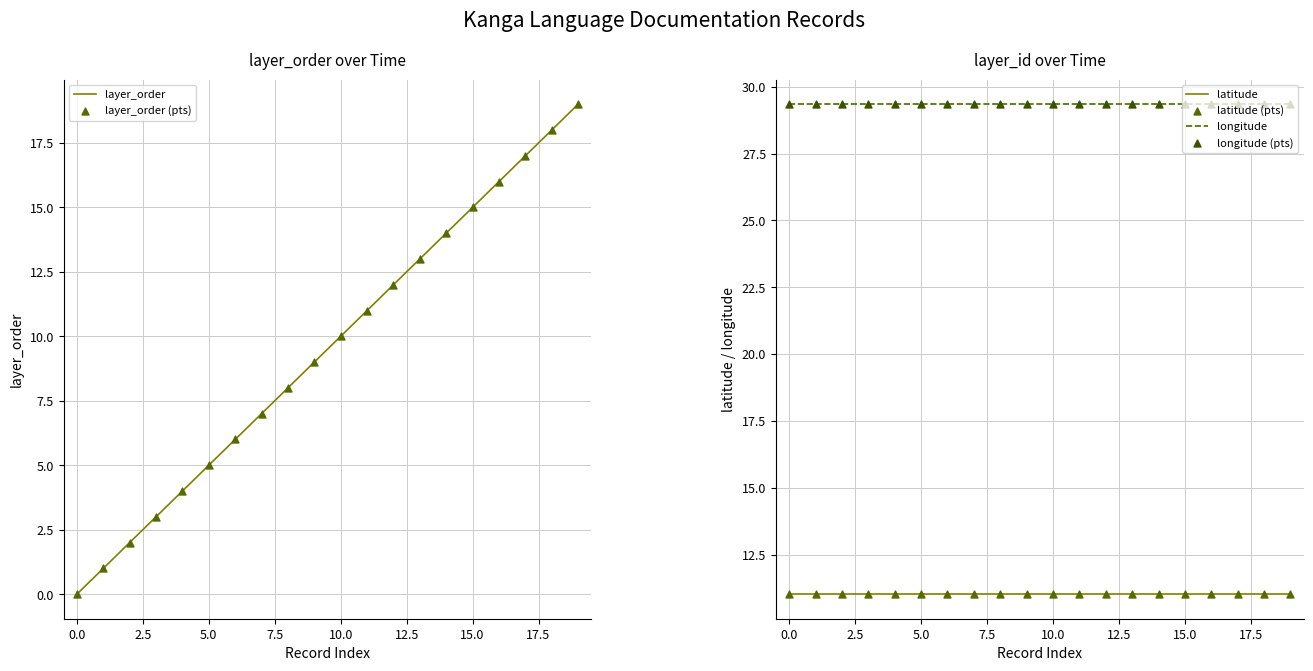

At which category is the sum across all series the highest?

19